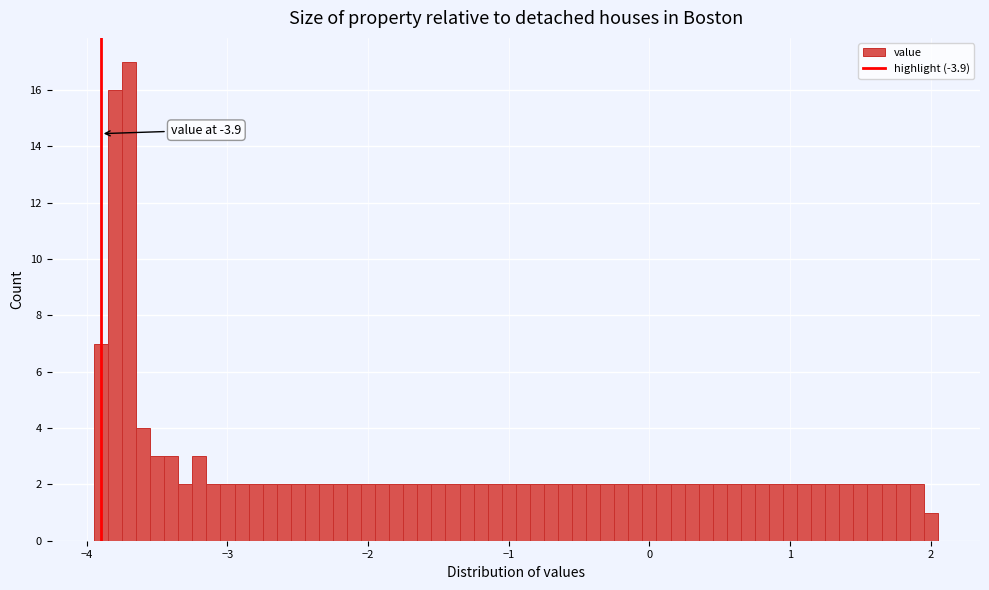

Read against the x-axis, roughly where is the centre of the tallest bar?

-3.7